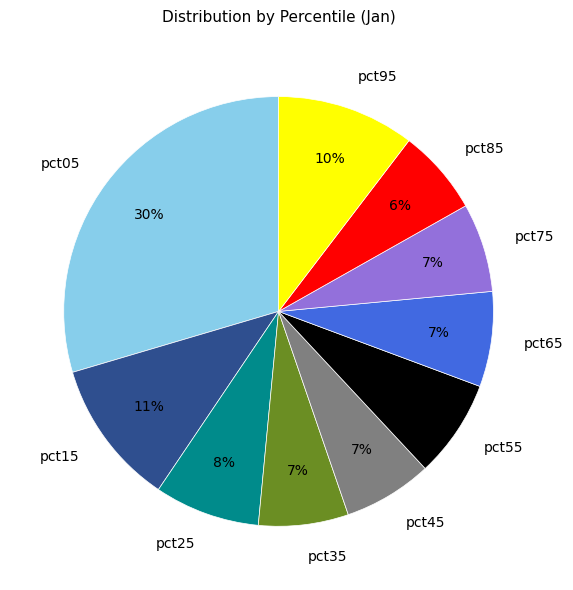

The pct05 slice represents 30% of the pie. True or false?

True